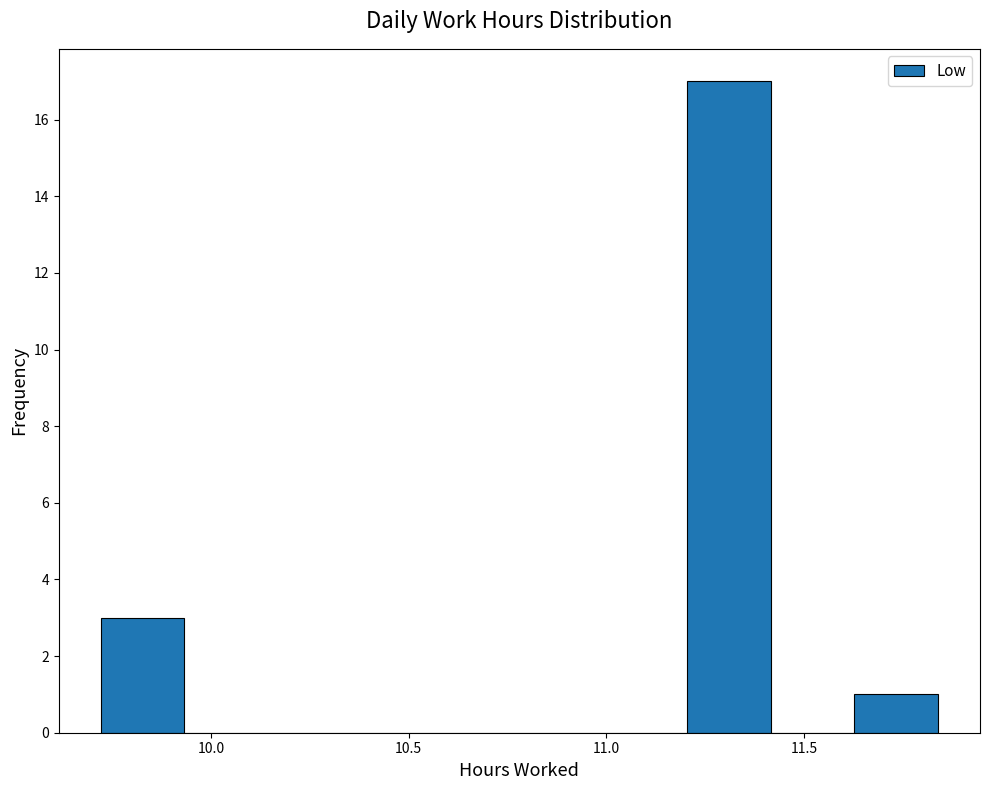

Which range on the x-axis has the tallest bar?

11.20 to 11.40